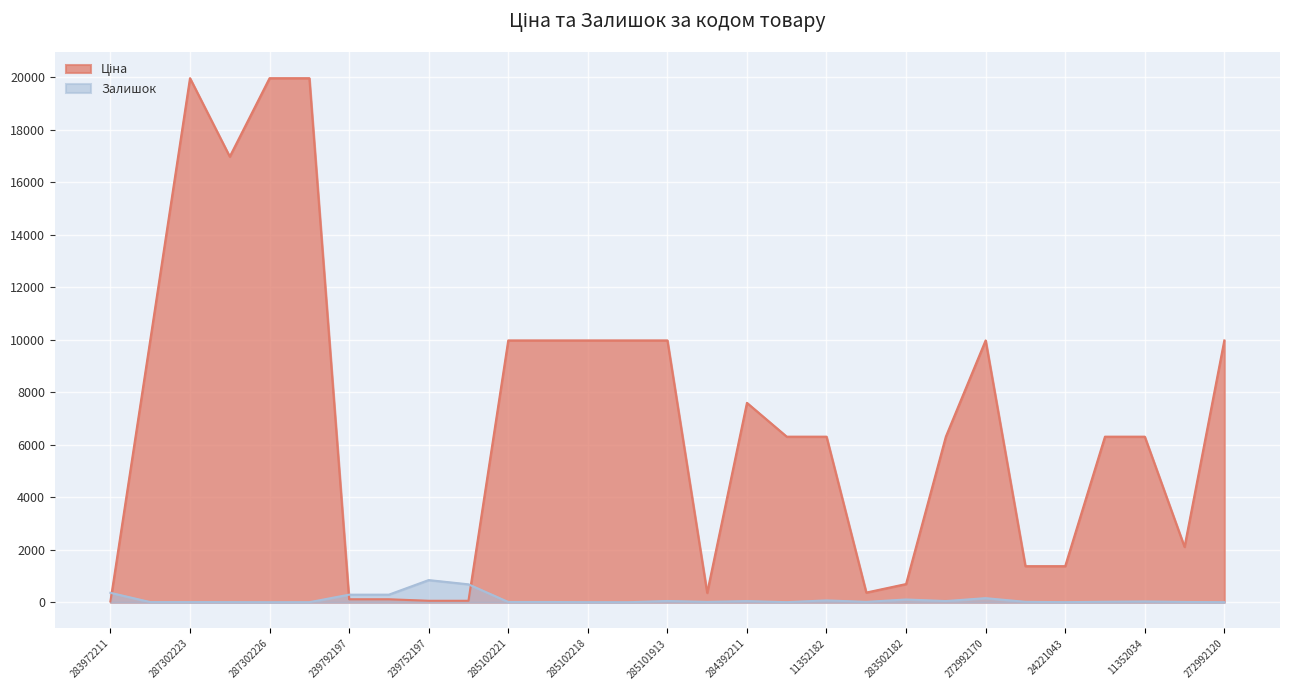

True or false: Залишок has a value of 76.8 at 283972211.

False